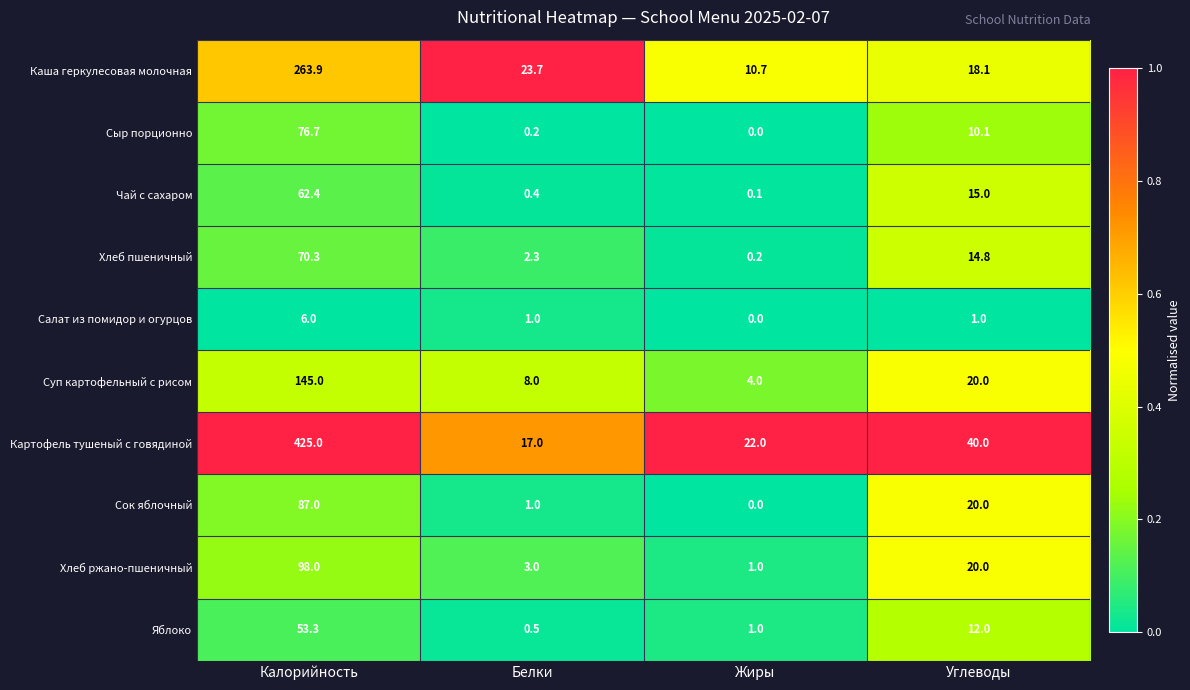

At which category does the chart reach its minimum across all series?

Жиры